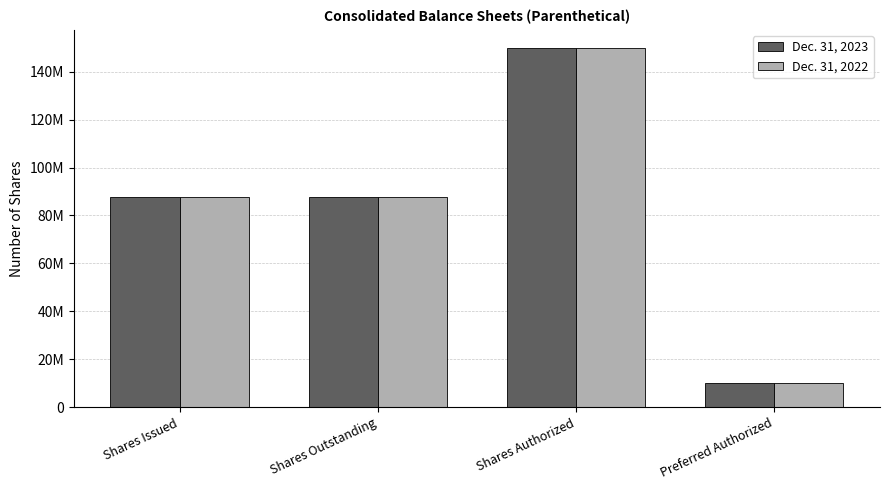

What is the approximate value of Dec. 31, 2022 at Shares Outstanding, to the nearest 50?

87534000